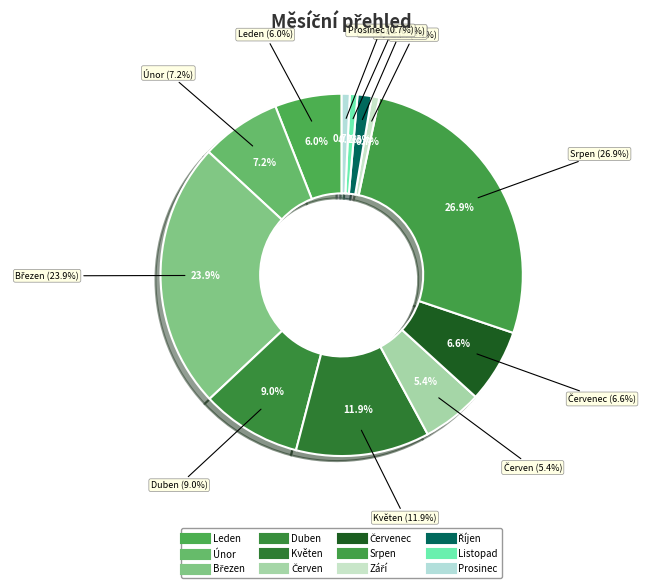

Is Červenec the majority of the pie?

No